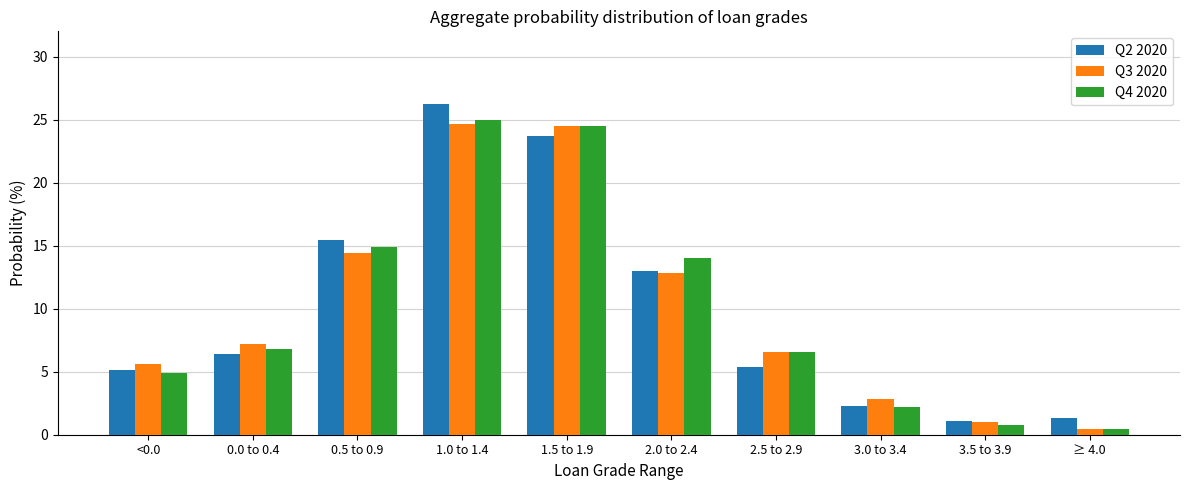

At 0.5 to 0.9, list the series in order from largest to smallest.

Q2 2020, Q4 2020, Q3 2020